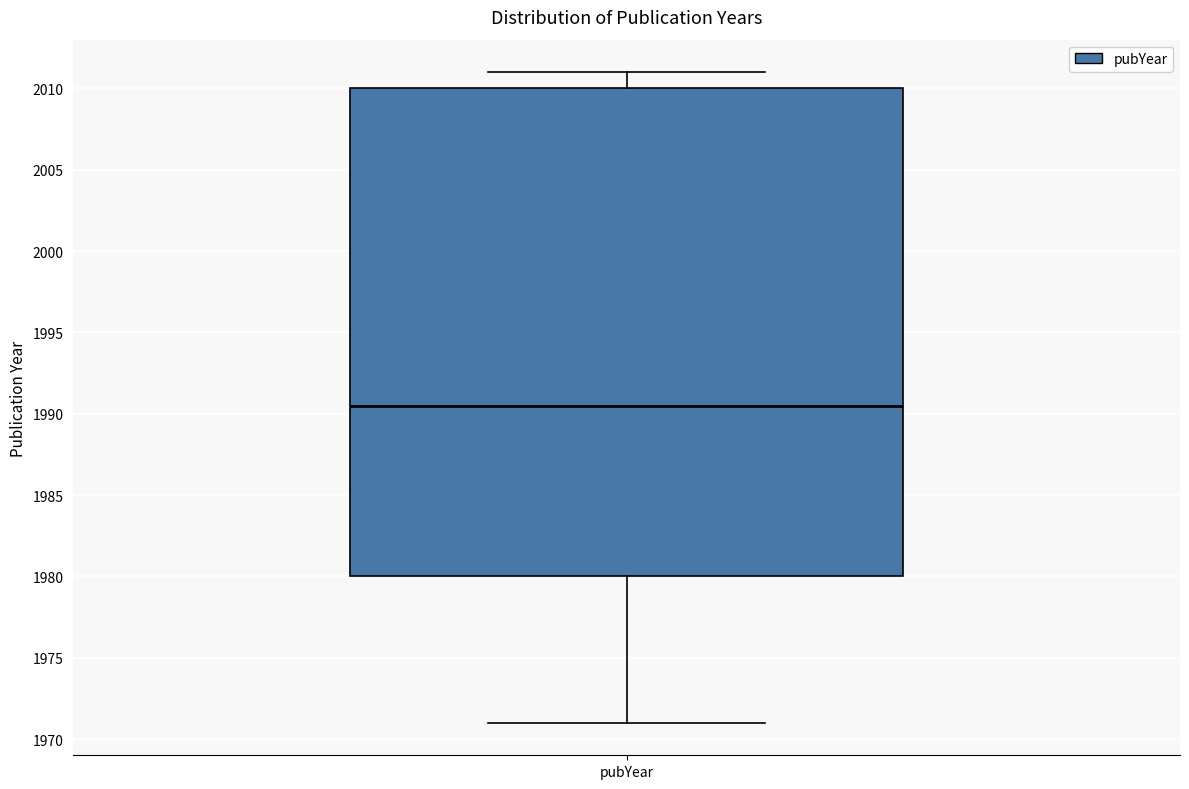

Where does the median line of the box for pubYear sit on the y-axis? The values are not printed on the chart, so give them approximately, as read against the axis.

1990.5